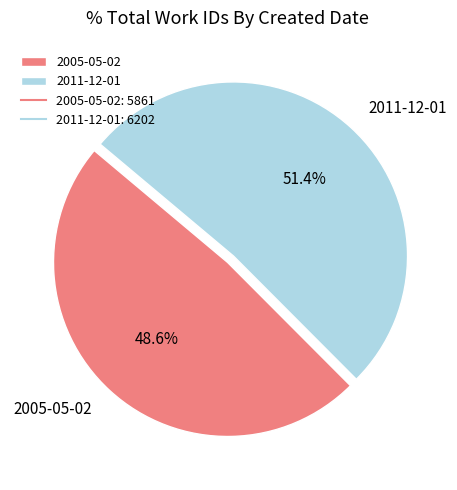

What portion of the pie excludes 2011-12-01?

48.6%